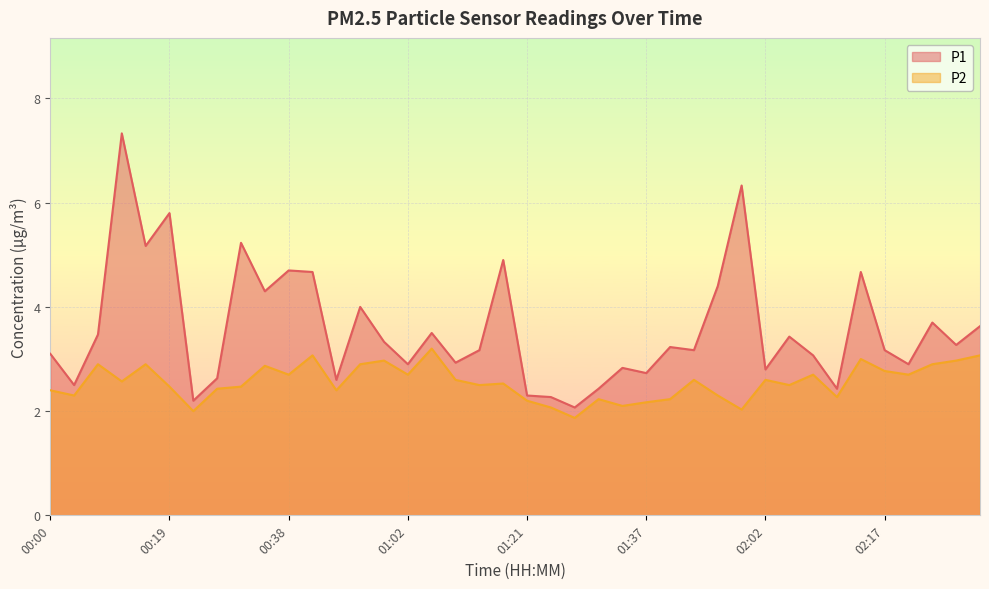

Reading right to left, what are all the values shown in this chart?

P1: 3.6	3.3	3.7	2.9	3.2	4.7	2.4	3.1	3.4	2.8	6.3	4.4	3.2	3.2	2.7	2.8	2.4	2.1	2.3	2.3	4.9	3.2	2.9	3.5	2.9	3.3	4.0	2.6	4.7	4.7	4.3	5.2	2.6	2.2	5.8	5.2	7.3	3.5	2.5	3.1
P2: 3.1	3.0	2.9	2.7	2.8	3.0	2.3	2.7	2.5	2.6	2.0	2.3	2.6	2.2	2.2	2.1	2.2	1.9	2.1	2.2	2.5	2.5	2.6	3.2	2.7	3.0	2.9	2.4	3.1	2.7	2.9	2.5	2.4	2.0	2.5	2.9	2.6	2.9	2.3	2.4